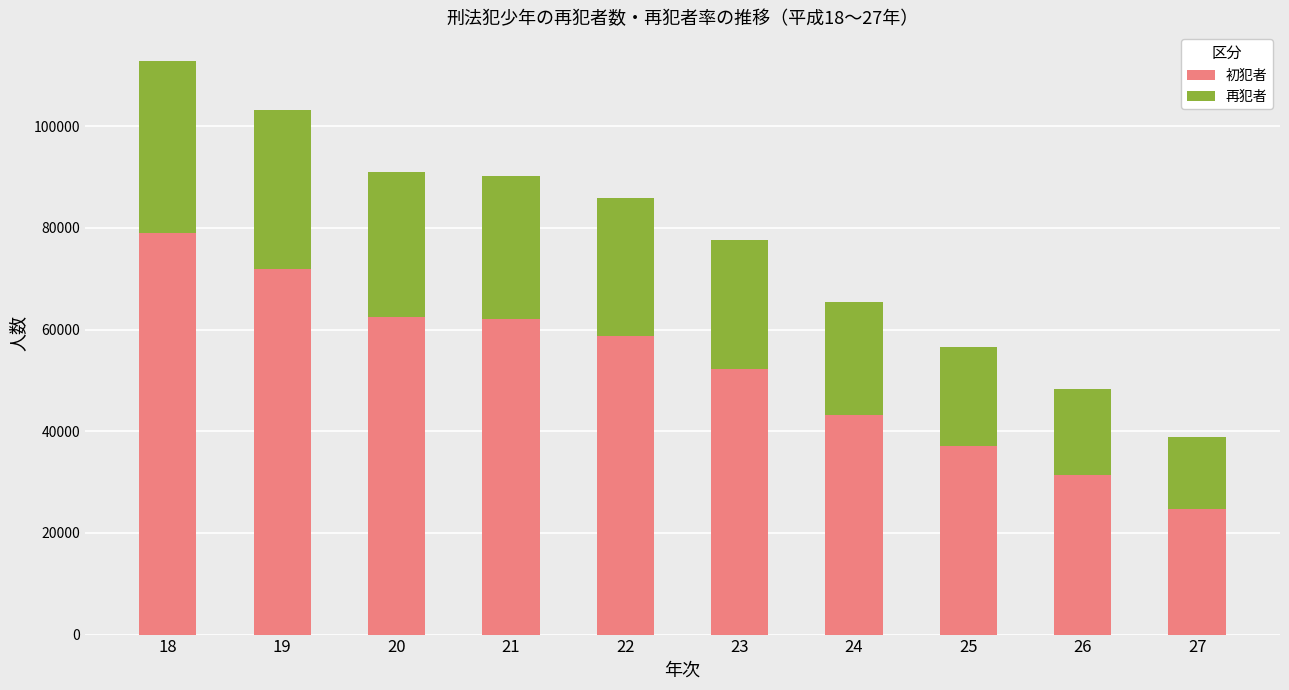

What is the lowest value of the 初犯者 series?

24766